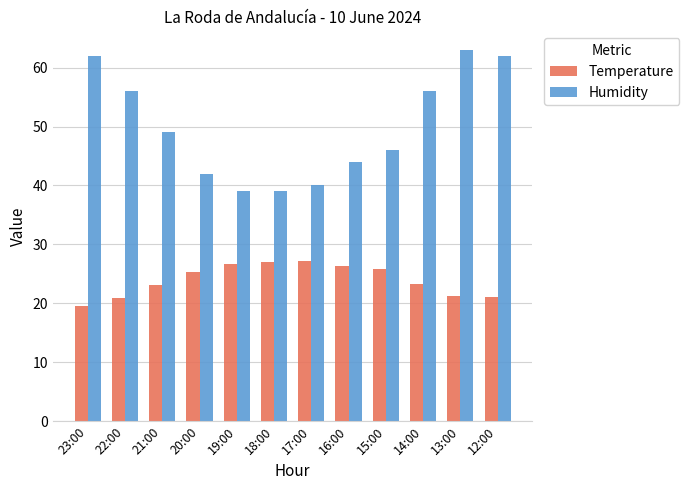

Which category has the lowest value in the Temperature series?

23:00